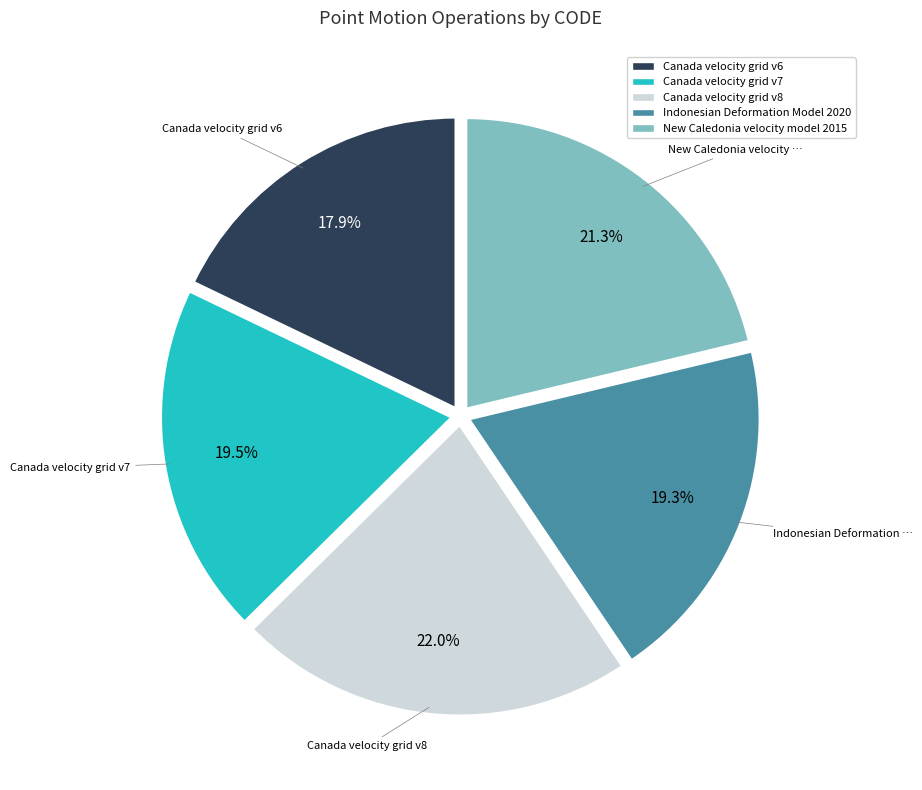

The Canada velocity grid v8 slice represents 22% of the pie. True or false?

True